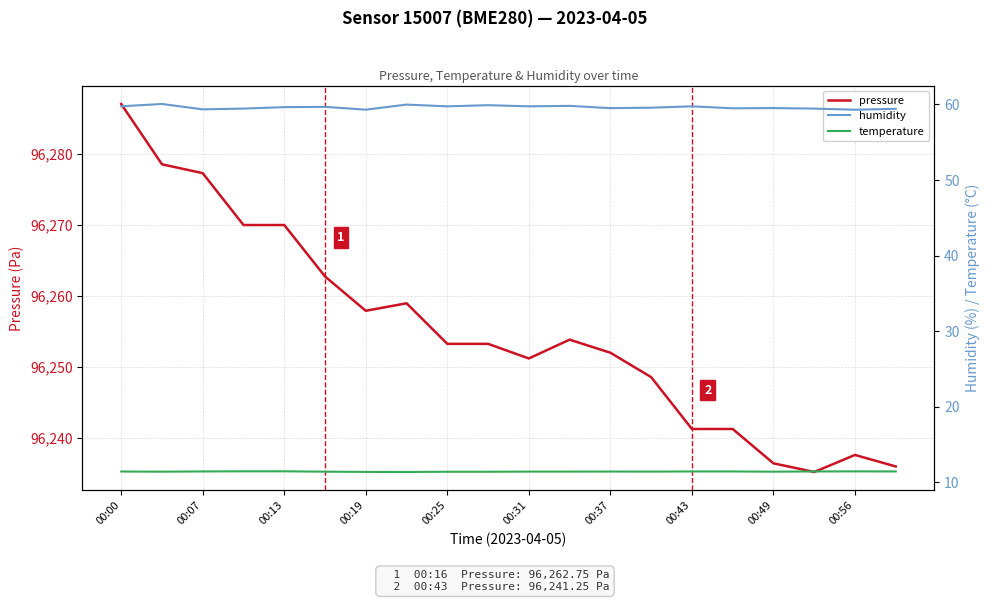

Rank the series at 15 from highest to lowest value.

pressure, humidity, temperature